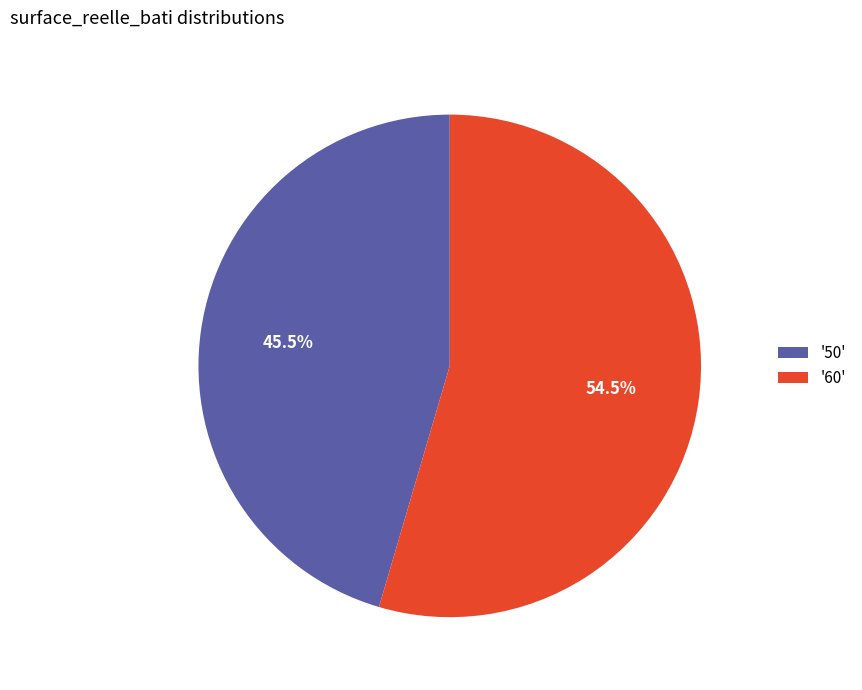

What percentage is NOT represented by '60'?

45.5%